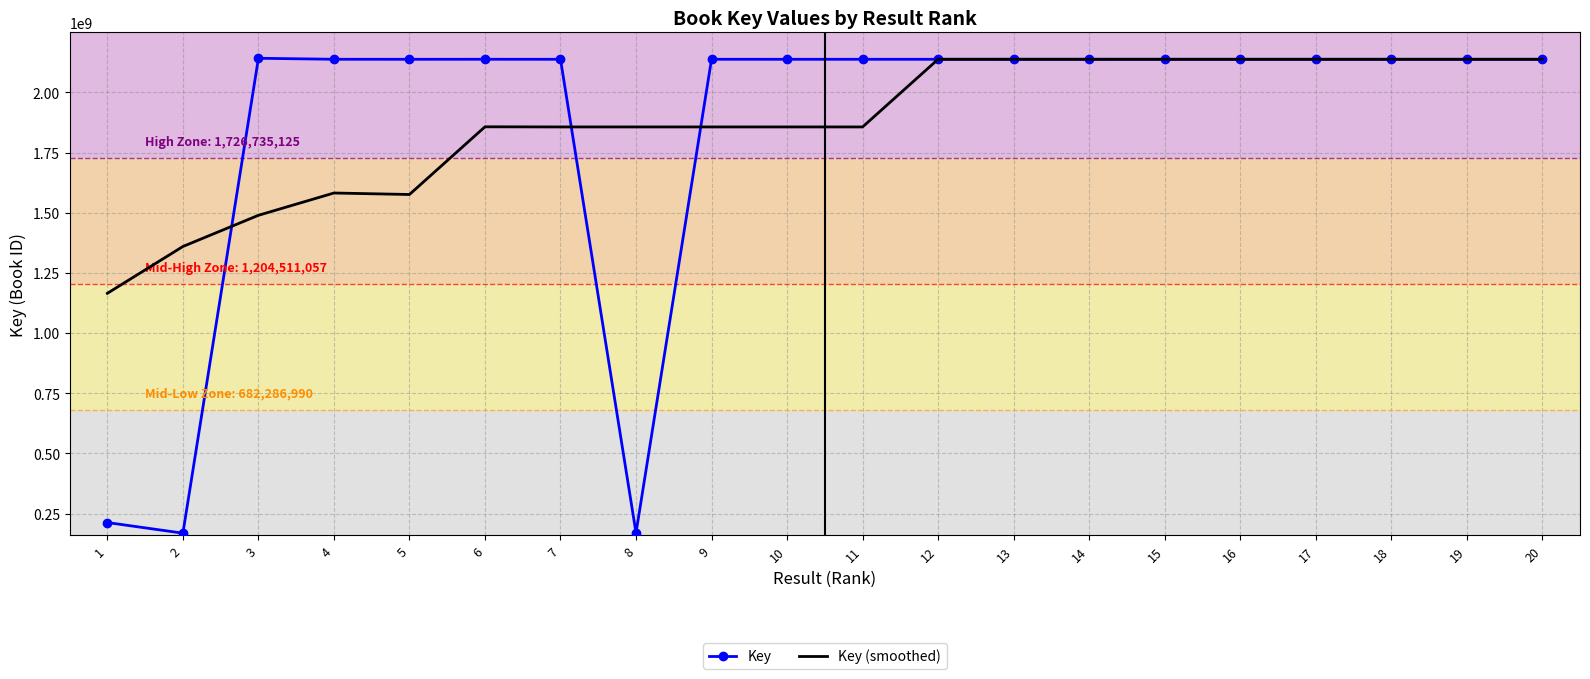

What is the maximum value for Key (smoothed)?

2137681377.3